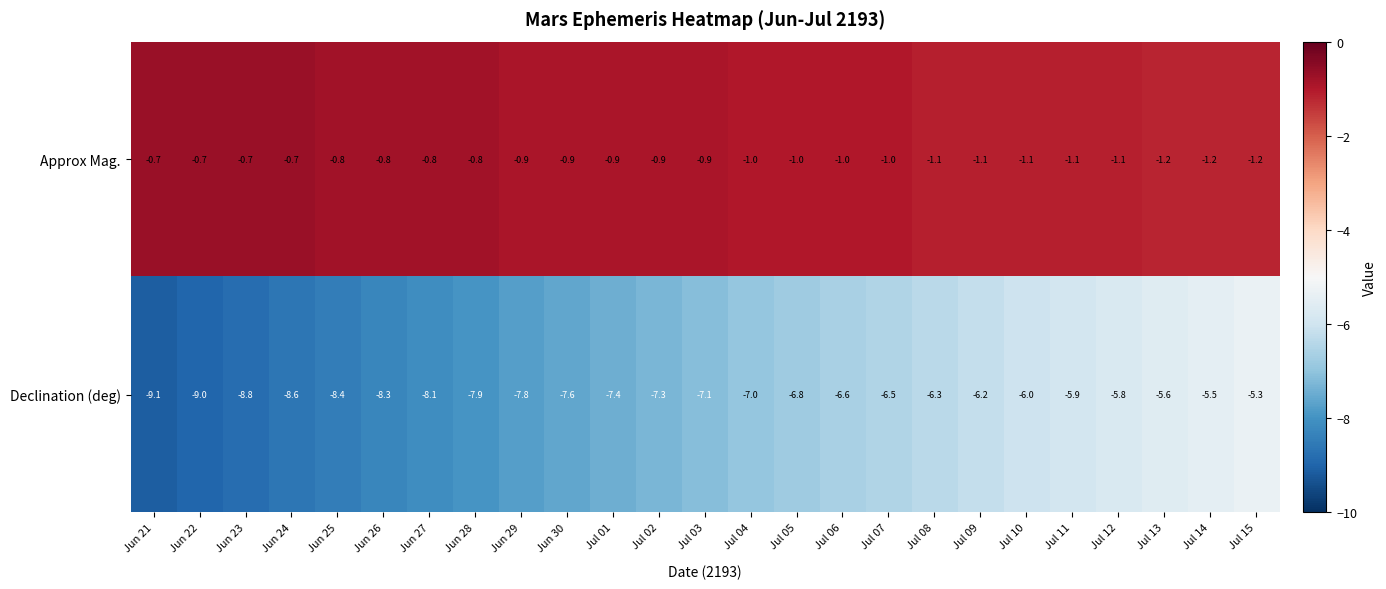

Which series has the widest spread of values?

Declination (deg)